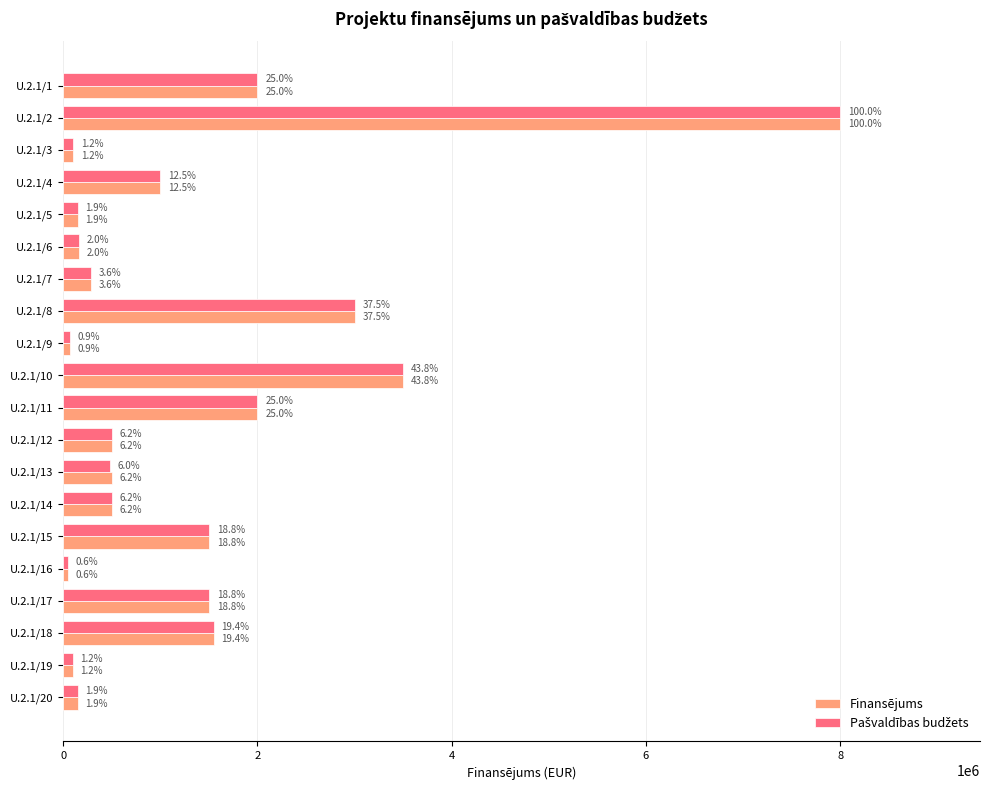

At which label does Pašvaldības budžets reach its peak?

U.2.1/2